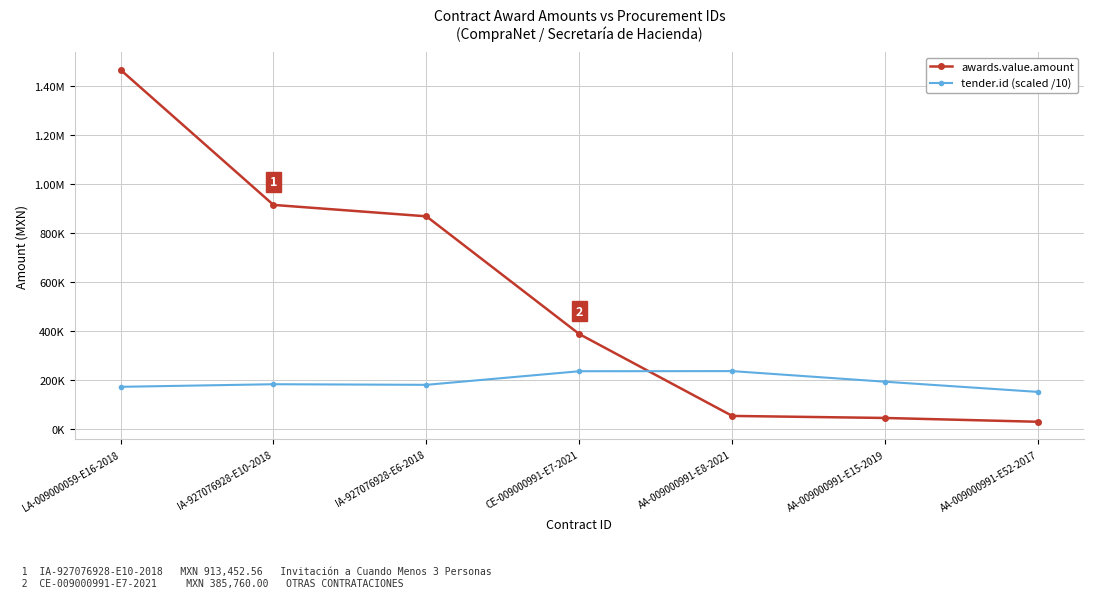

What are all the series names shown in the legend?

awards.value.amount, tender.id (scaled /10)